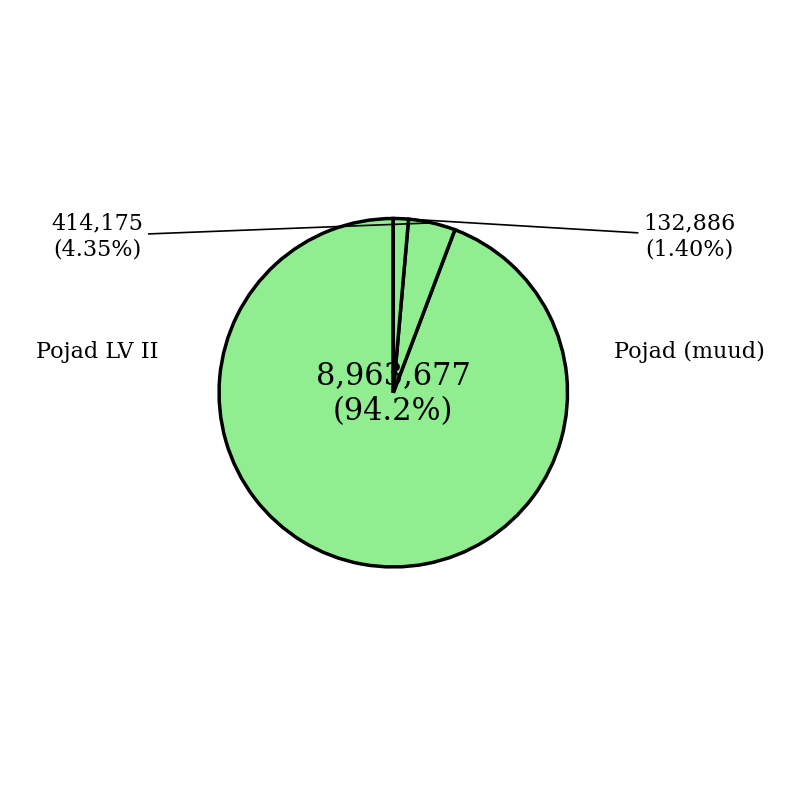

Count the number of slices in the pie.

3